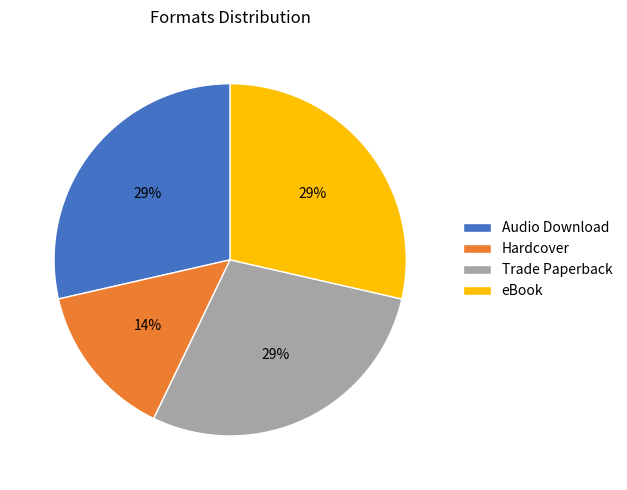

The Audio Download slice represents 19% of the pie. True or false?

False